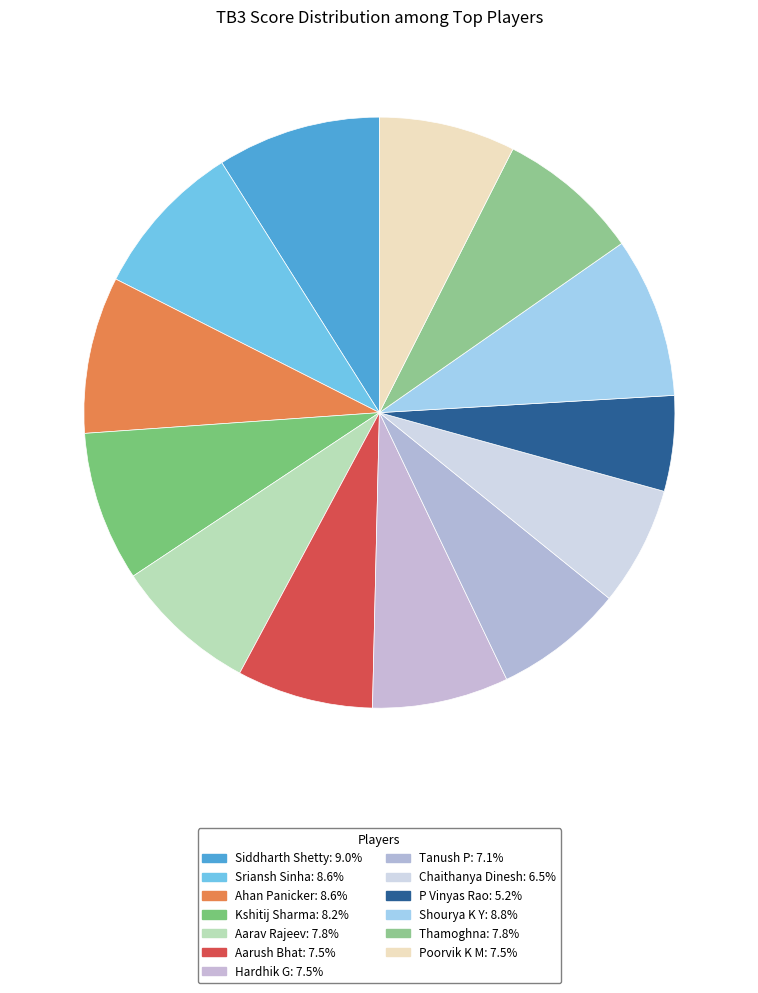

To the nearest percent, what is the difference between the largest and smallest slice percentages?

4%